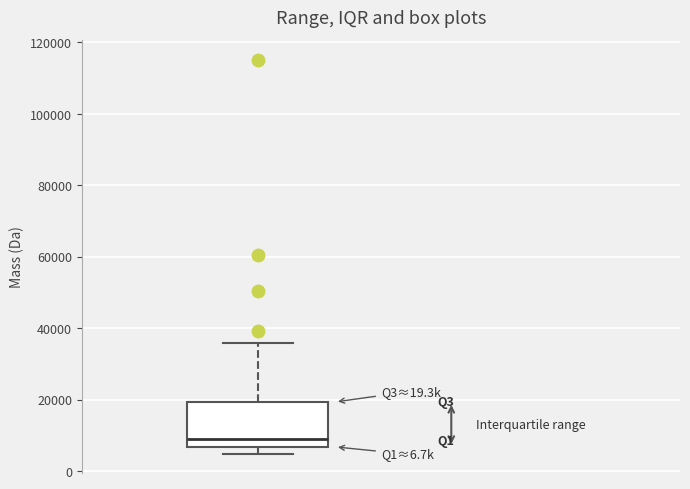

Where is the lower edge of the box on the y-axis? The values are not printed on the chart, so give them approximately, as read against the axis.

6000